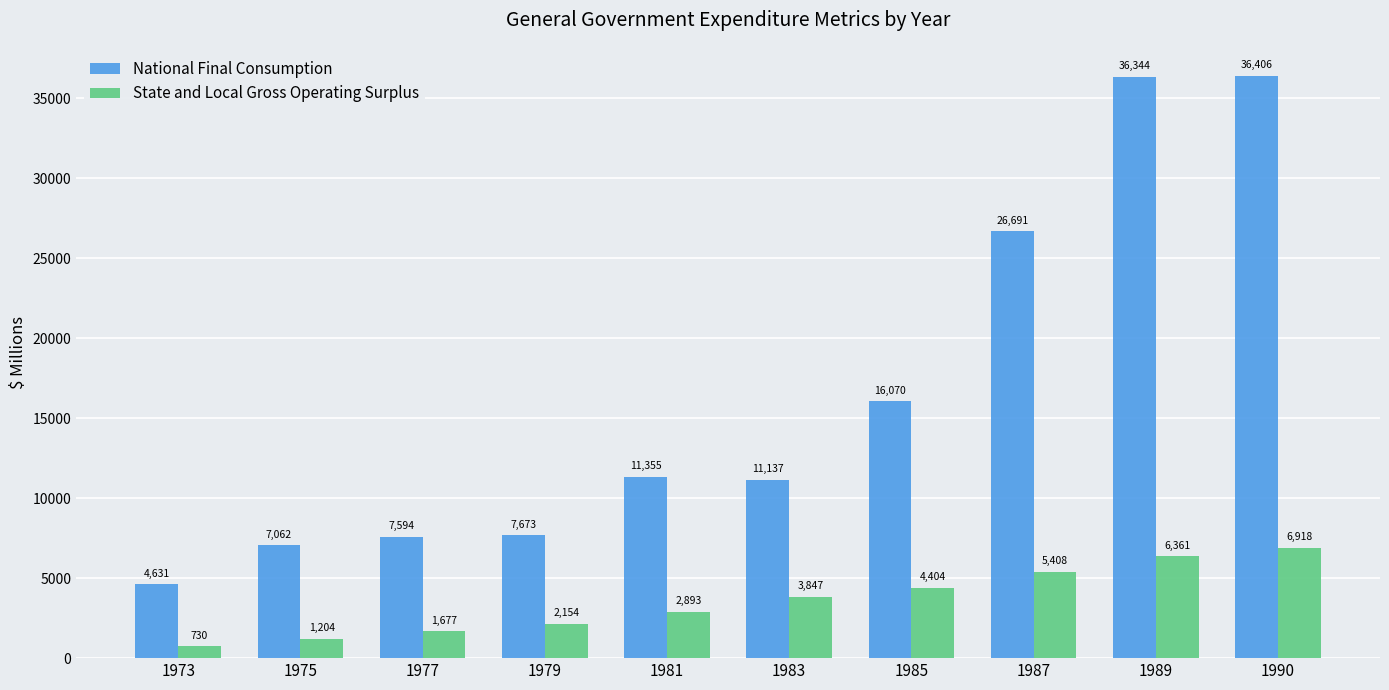

Is the value of State and Local Gross Operating Surplus at 1983 greater than the value of National Final Consumption at 1987?

No